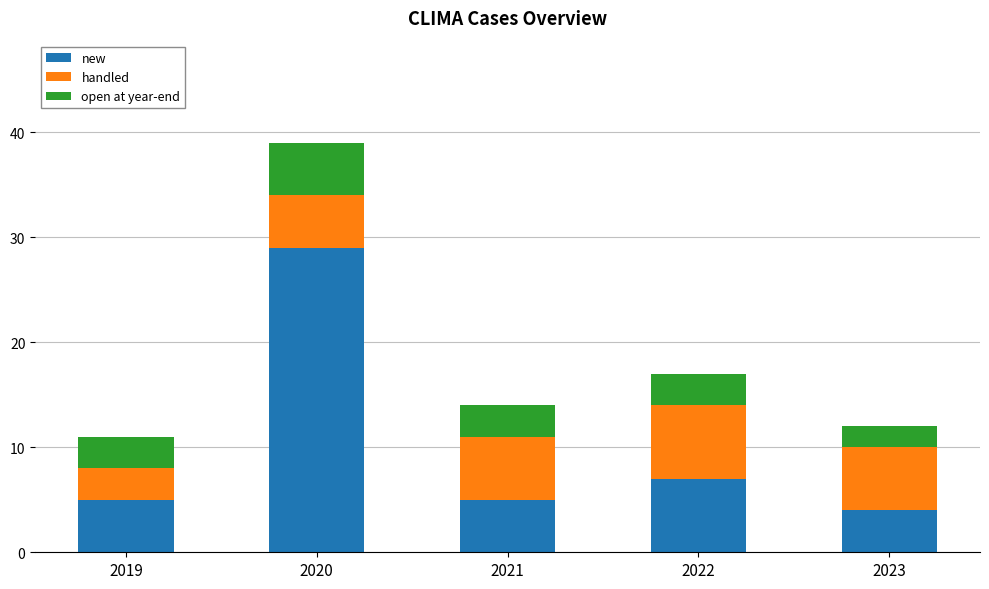

The new series shows 5 at 2021. True or false?

True